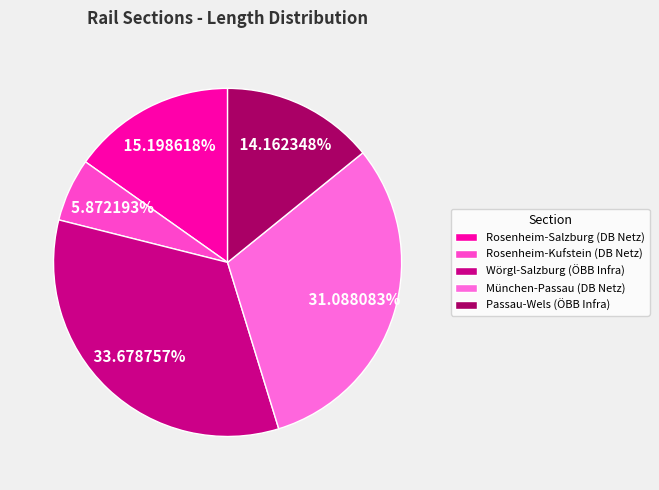

Which category has the smallest portion of the pie?

Rosenheim-Kufstein (DB Netz)